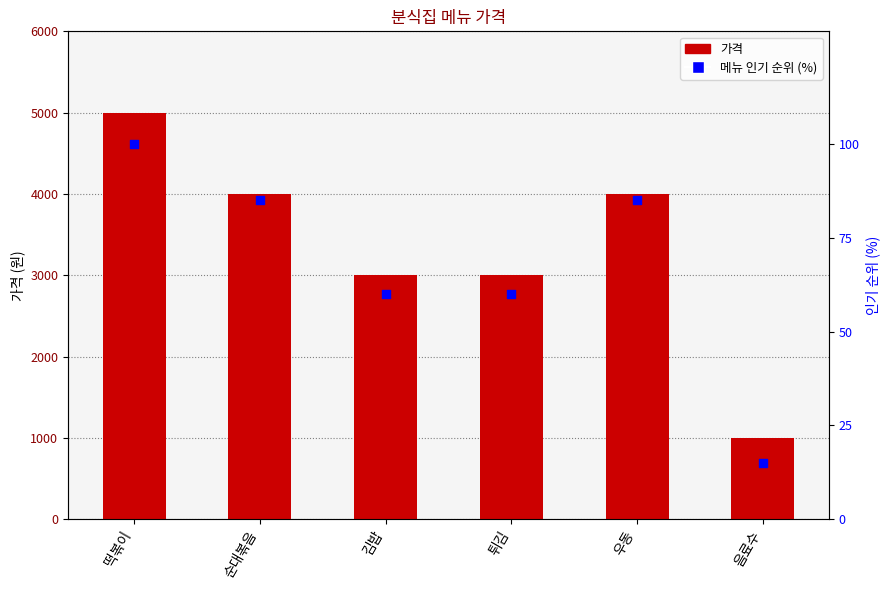

Which series reaches the minimum Y coordinate?

메뉴 인기 순위 (%)